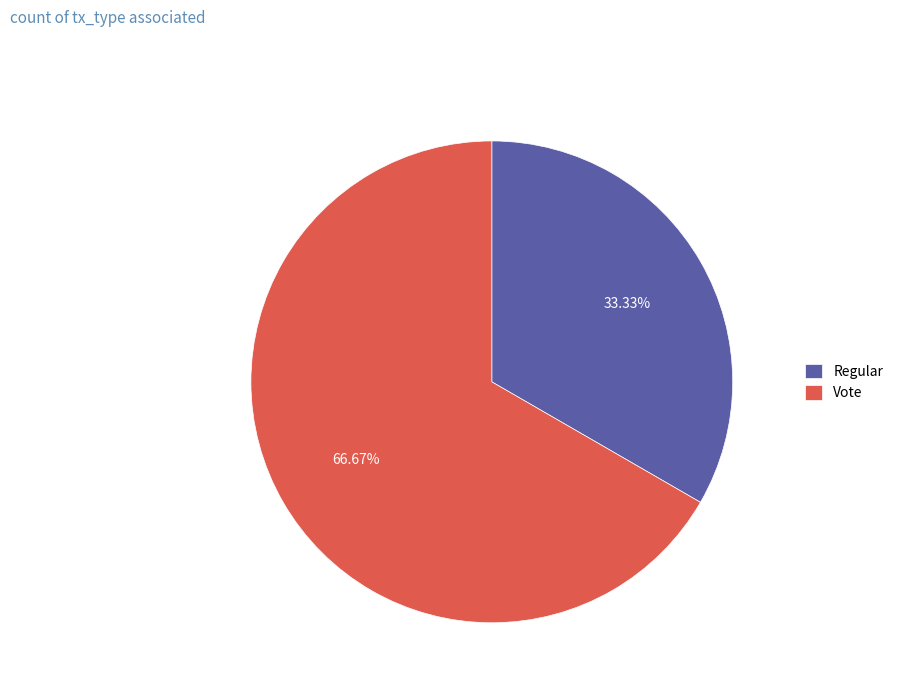

How many segments does this pie chart have?

2